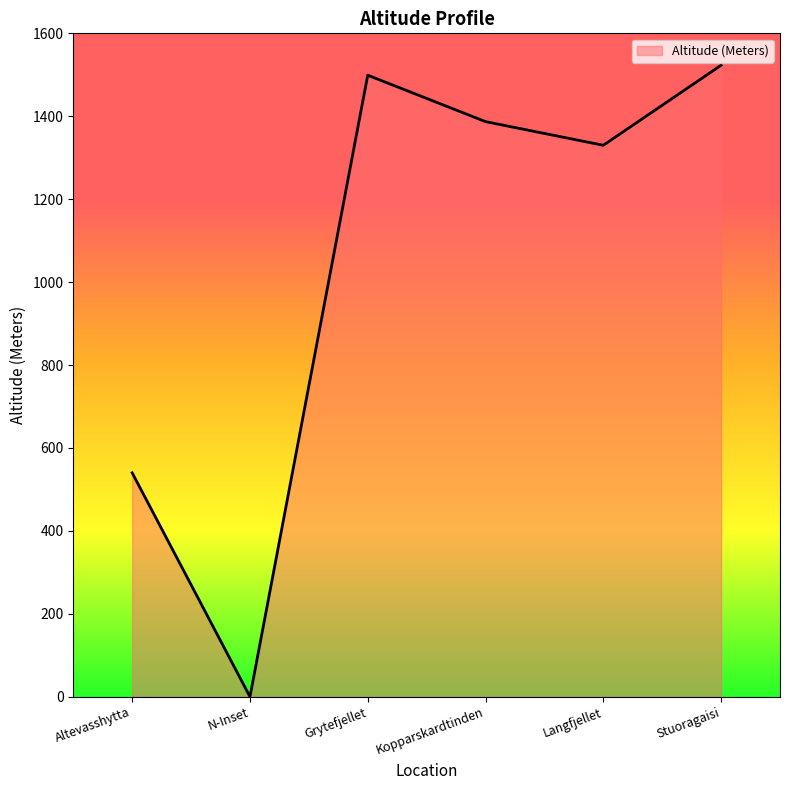

How many categories are shown in the chart?

6